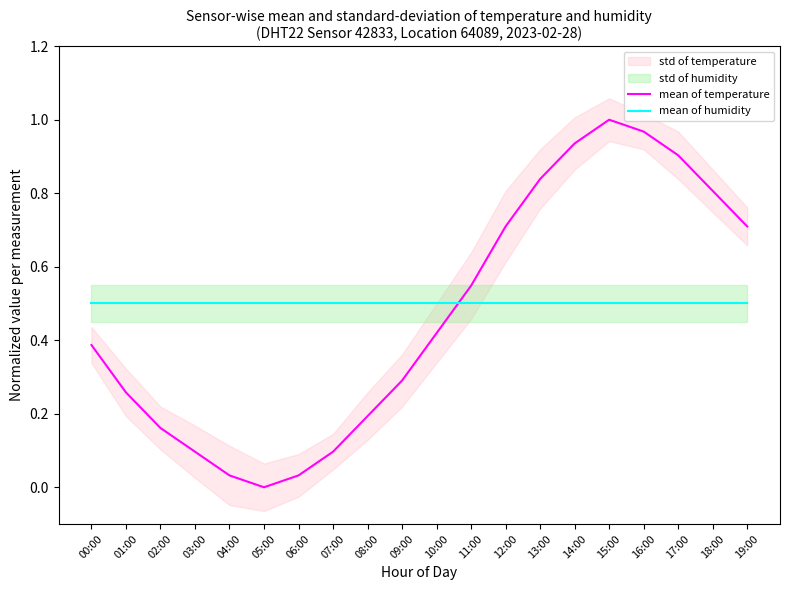

Which has a higher value, 19:00 or 06:00?

19:00